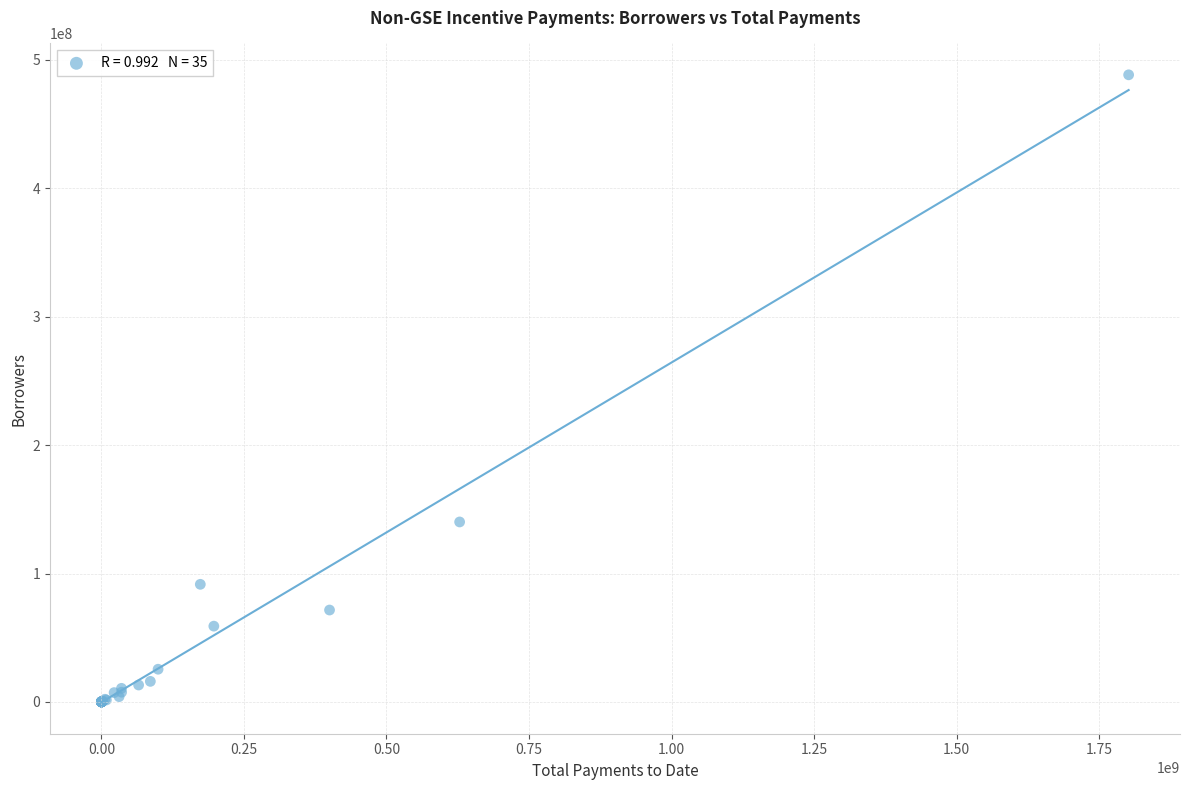

What Y value in the scatter plot is closest to 244194306?

140157954.4